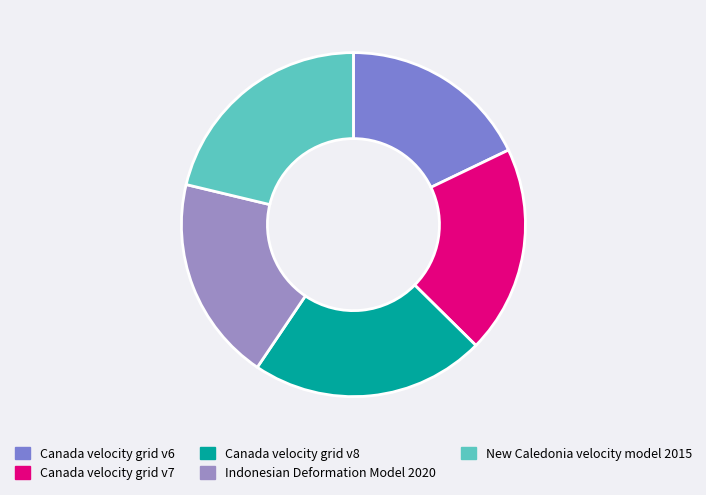

Is there any slice that represents more than half of the pie?

No